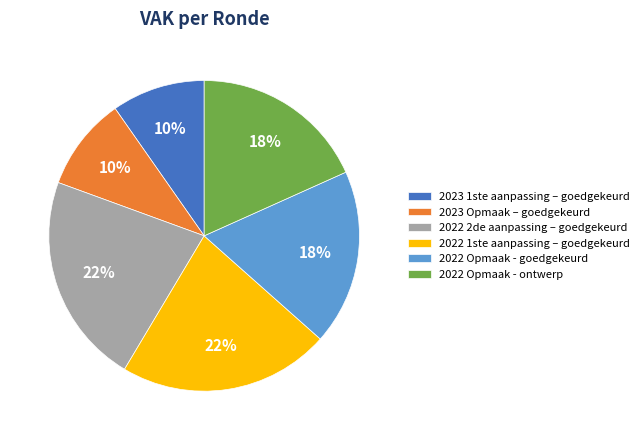

Between 2022 Opmaak - goedgekeurd and 2022 2de aanpassing – goedgekeurd, which is larger?

2022 2de aanpassing – goedgekeurd